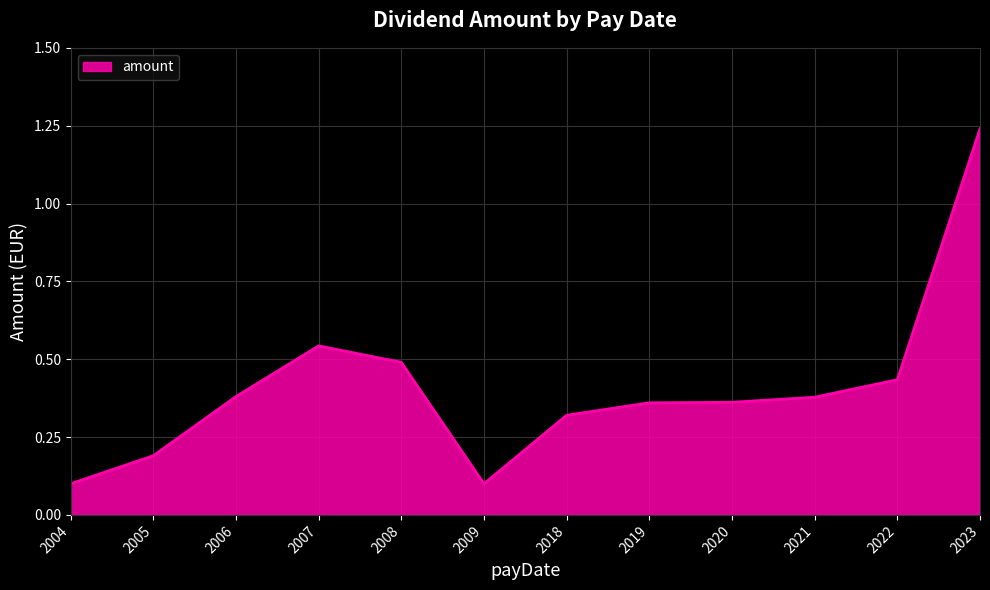

Which has a higher value, 2005 or 2020?

2020